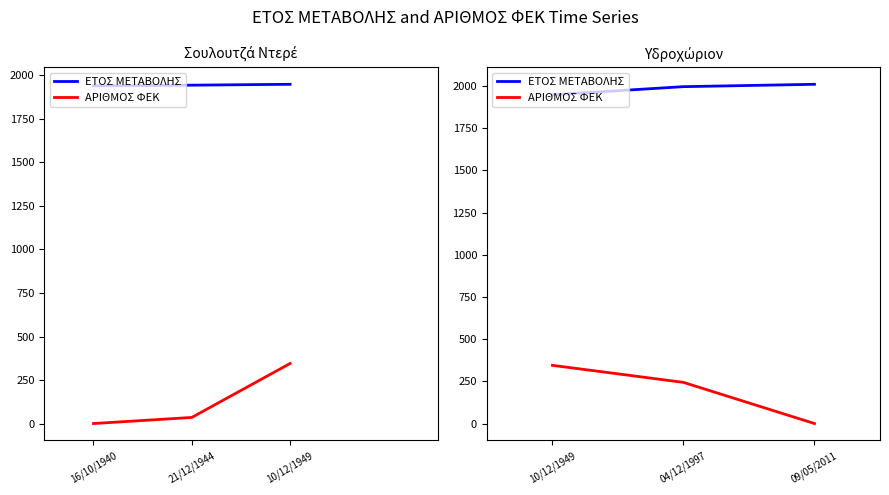

What is the difference between the ΑΡΙΘΜΟΣ ΦΕΚ values at 09/05/2011 and 10/12/1949?

345